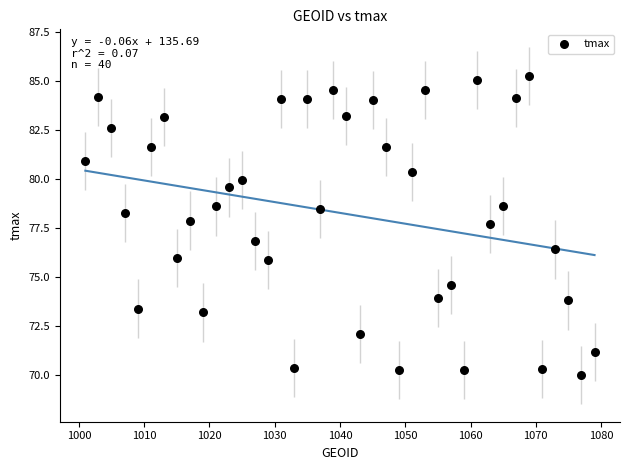

What is the range of Y values (max minus min)?

15.2